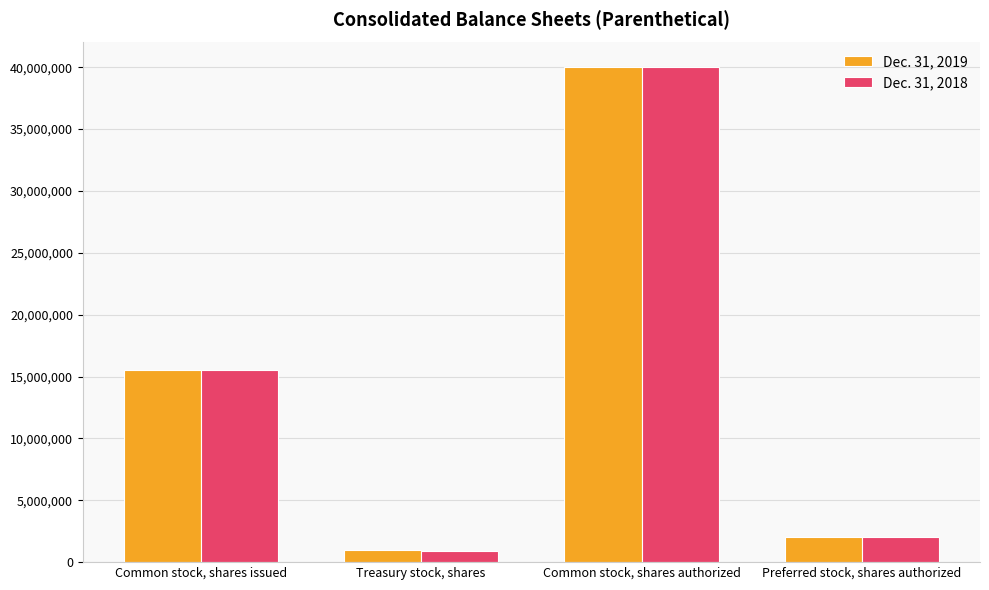

What position from the left is Treasury stock, shares?

2